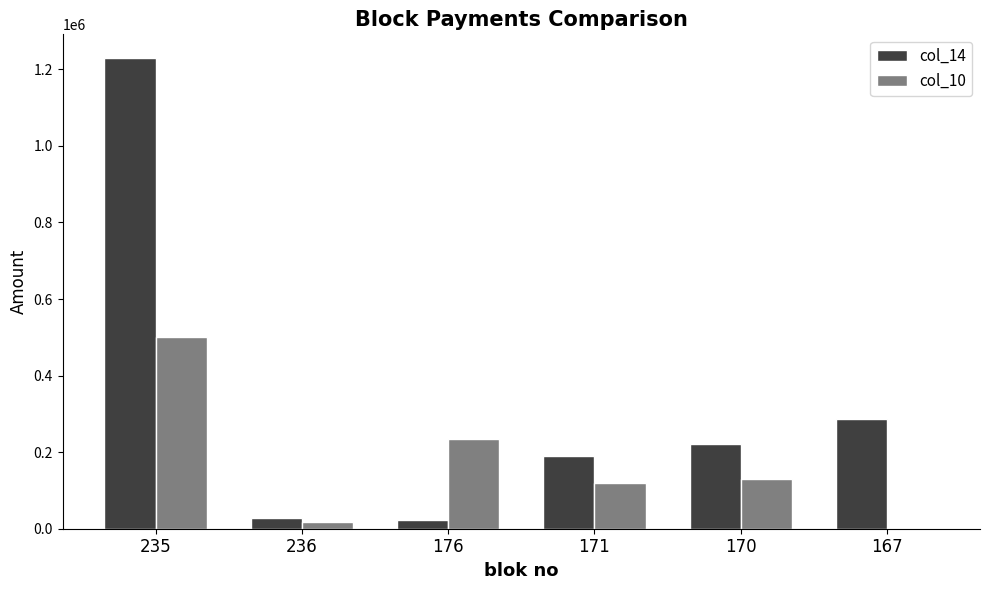

Is it true that col_14 equals 188909.1 at 171?

True